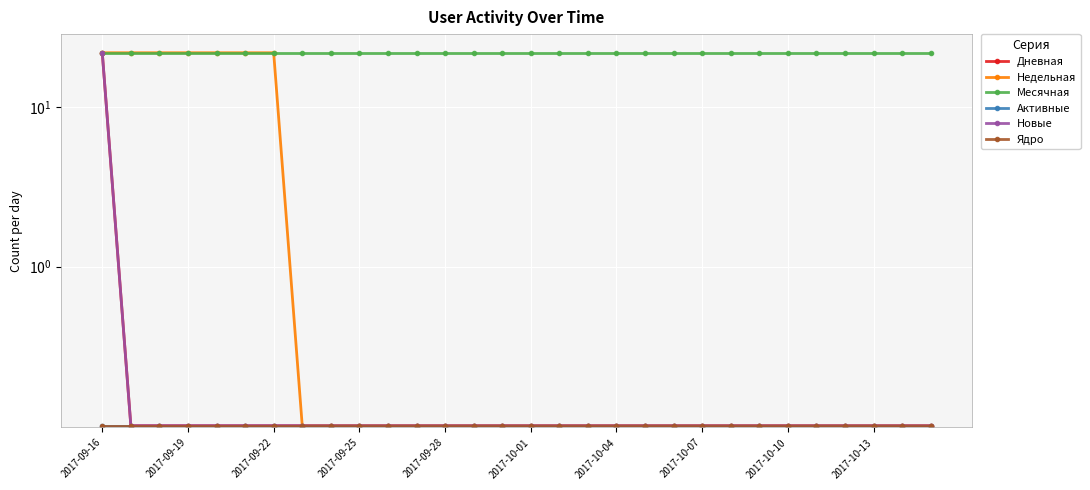

Rank the series at 2017-10-04 from lowest to highest value.

Дневная, Недельная, Активные, Новые, Ядро, Месячная